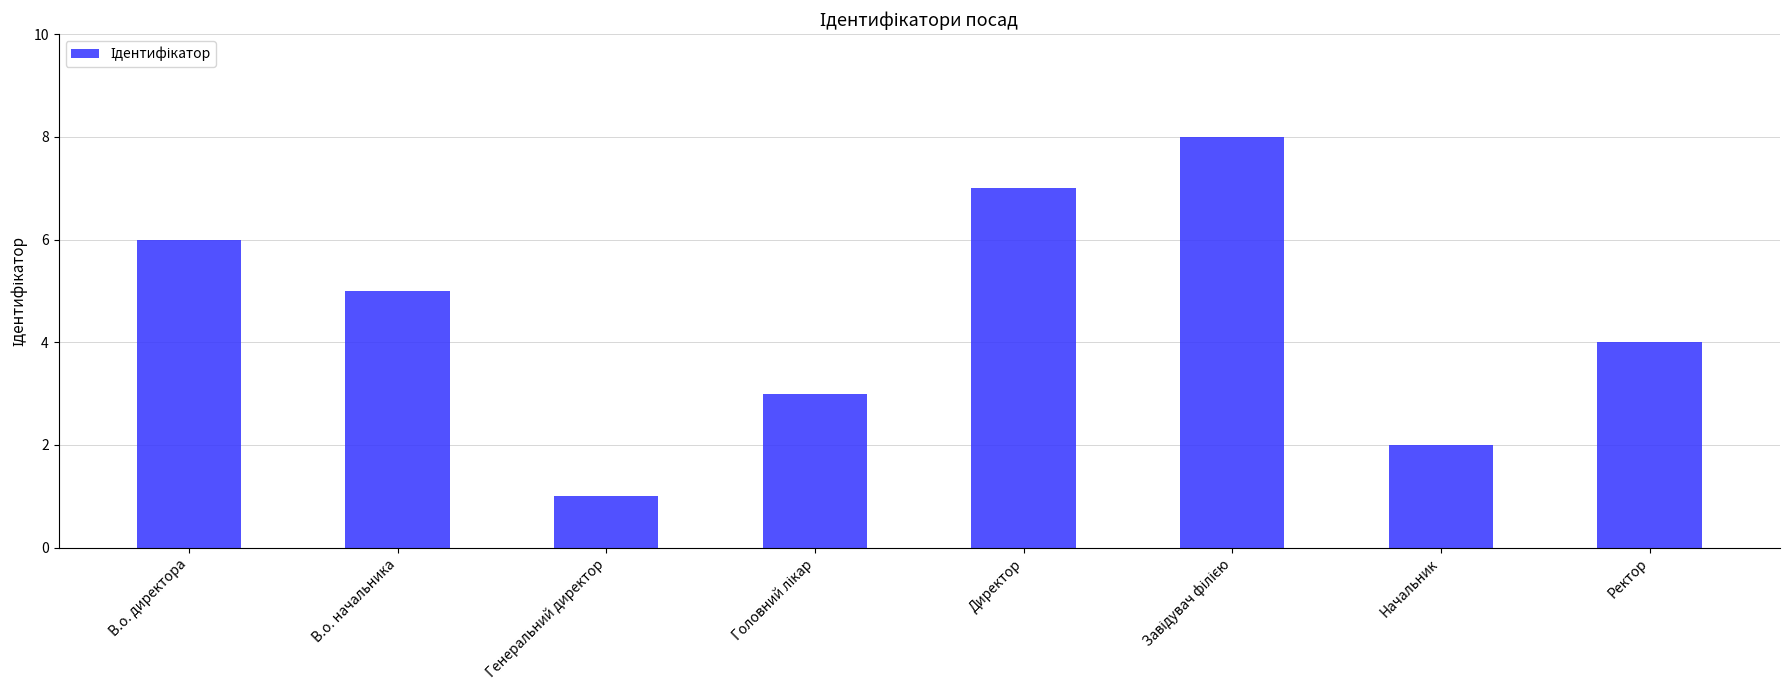

What value does the data have at В.о. директора?

6